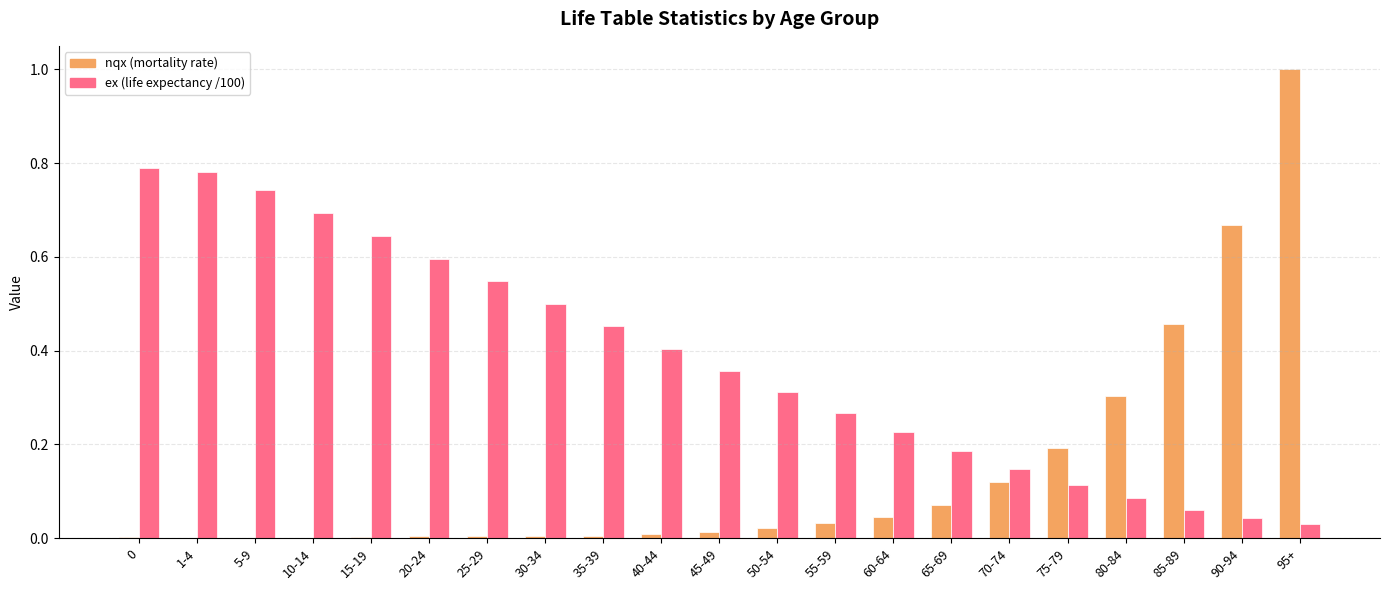

What is the sum of all nqx (mortality rate) values?

3.0